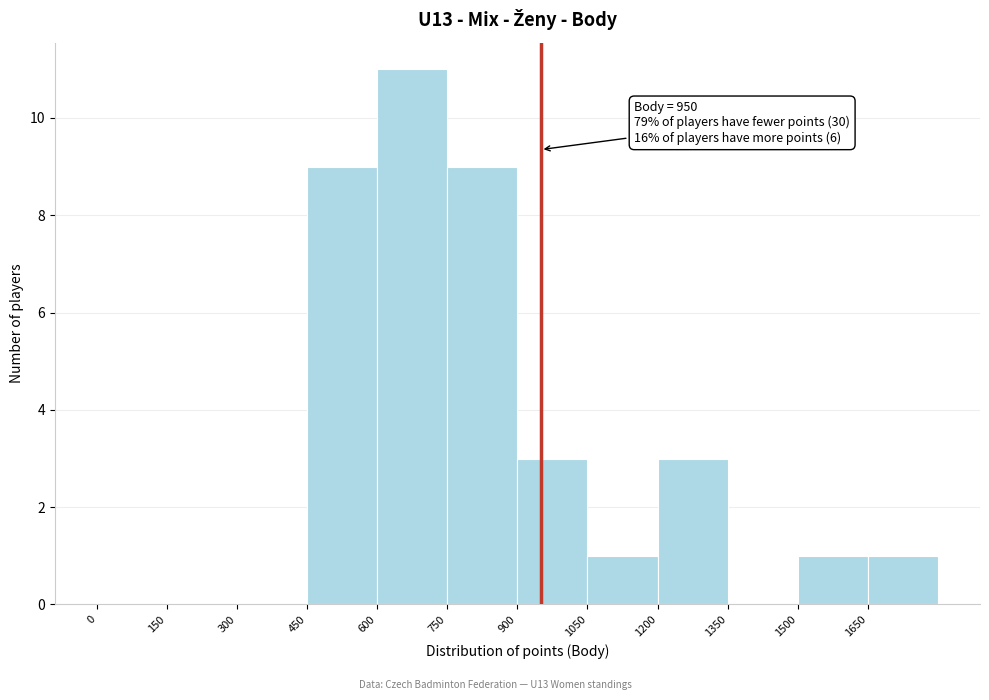

Which range on the x-axis has the tallest bar?

600 to 750